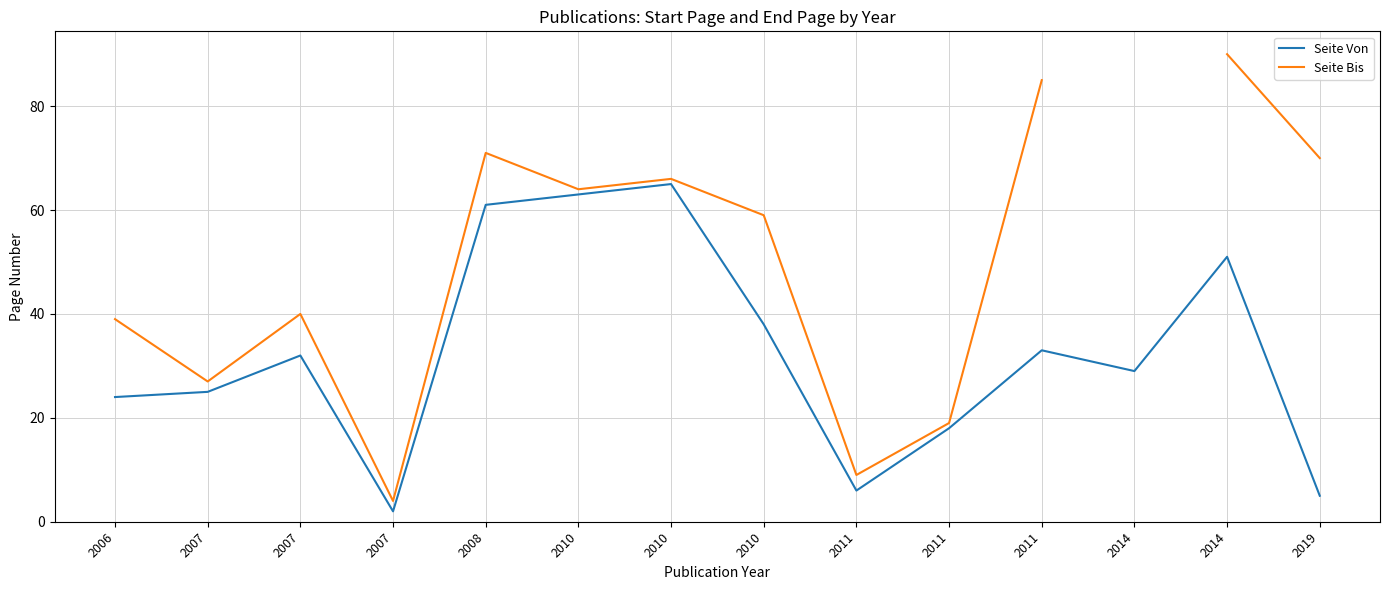

What is the minimum value for Seite Bis?

4.0